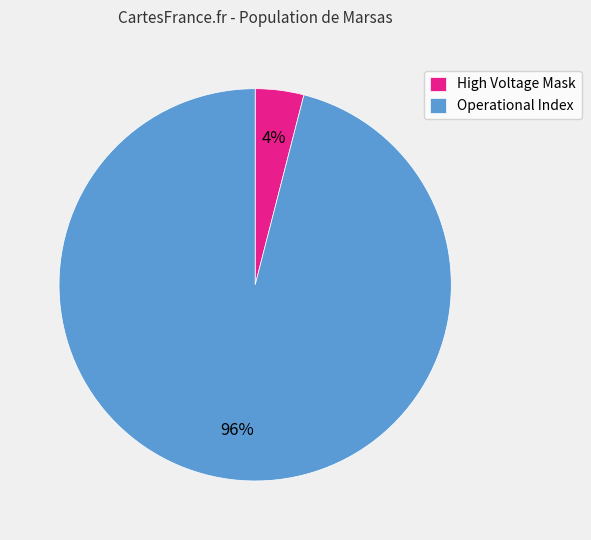

Between Operational Index and High Voltage Mask, which is larger?

Operational Index